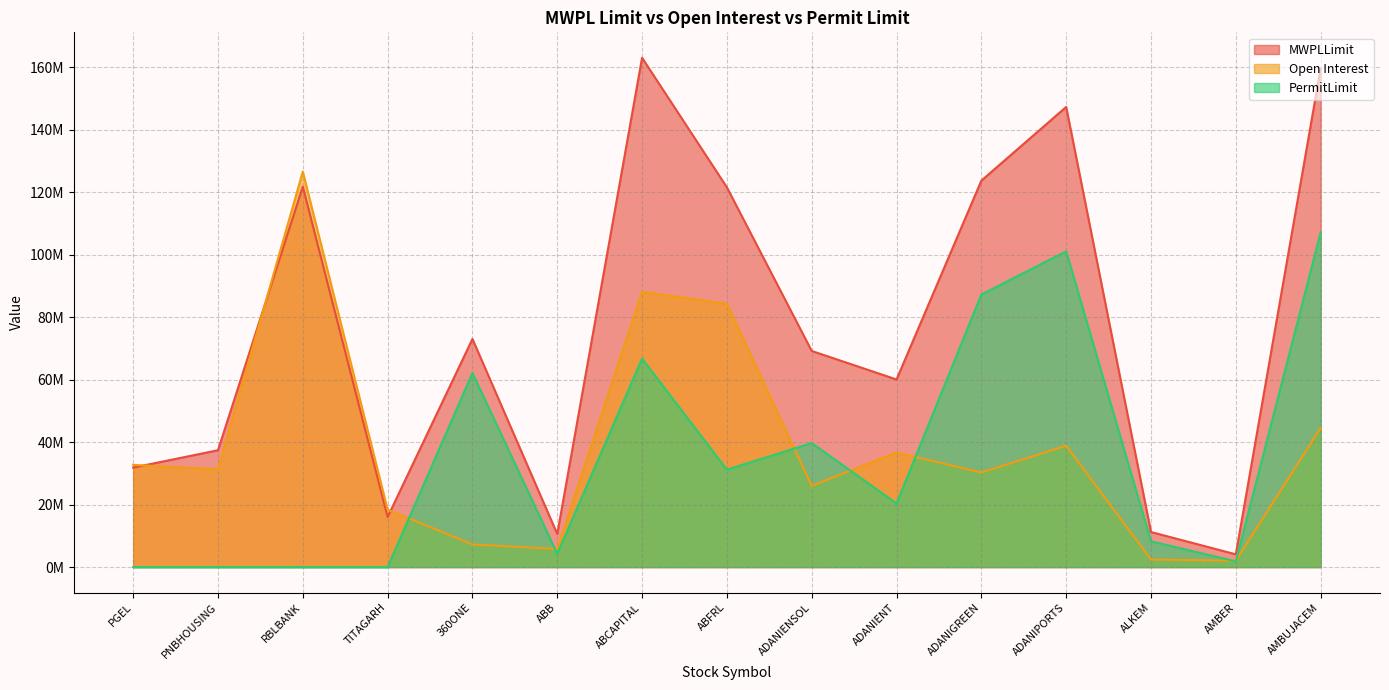

At how many categories does at least one series exceed 57448070?

9